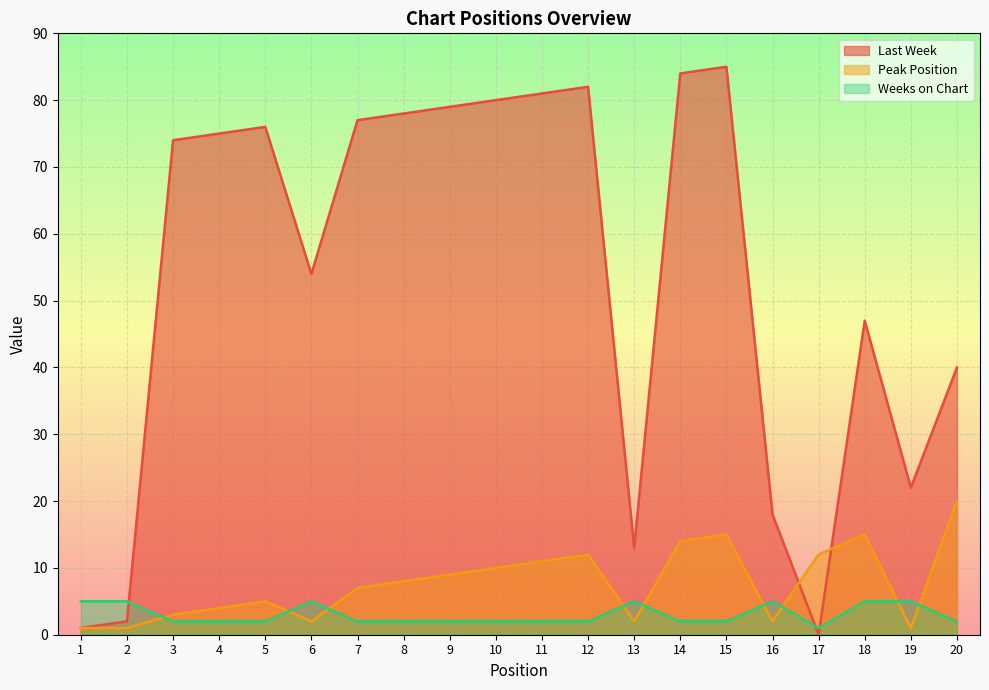

What is the difference between the maximum and minimum values in the Peak Position series?

19